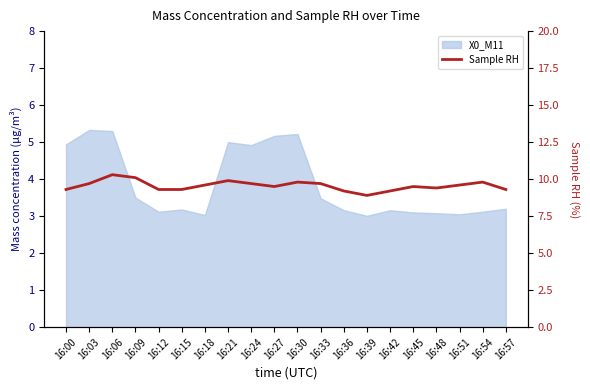

Which category has the highest value across all series?

16:06